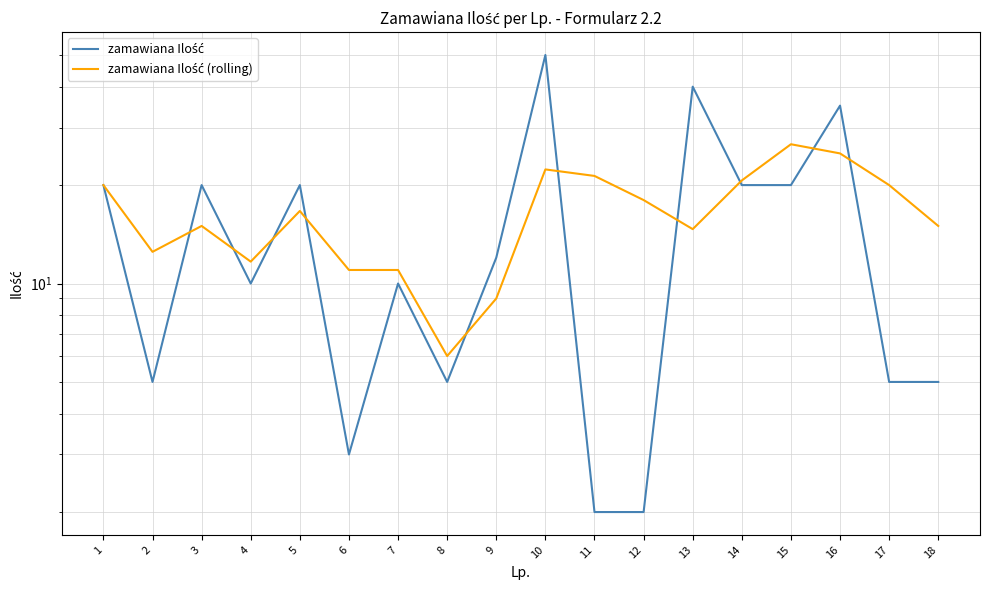

What is the sum of all zamawiana Ilość values?

284.0